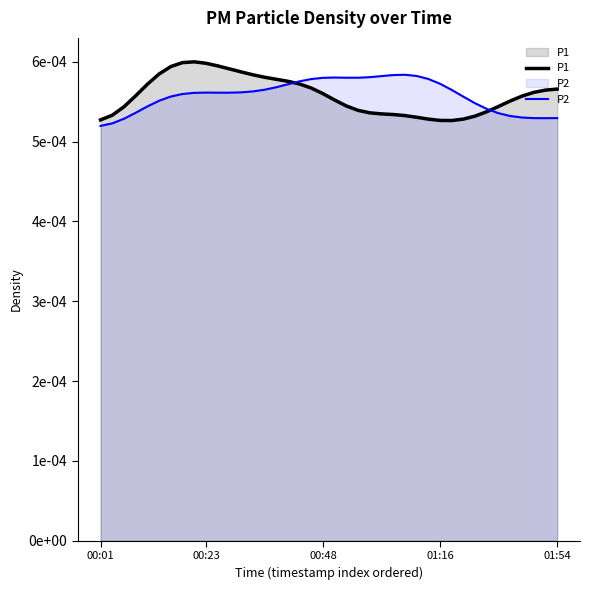

True or false: P2 and P1 cross at least once.

True